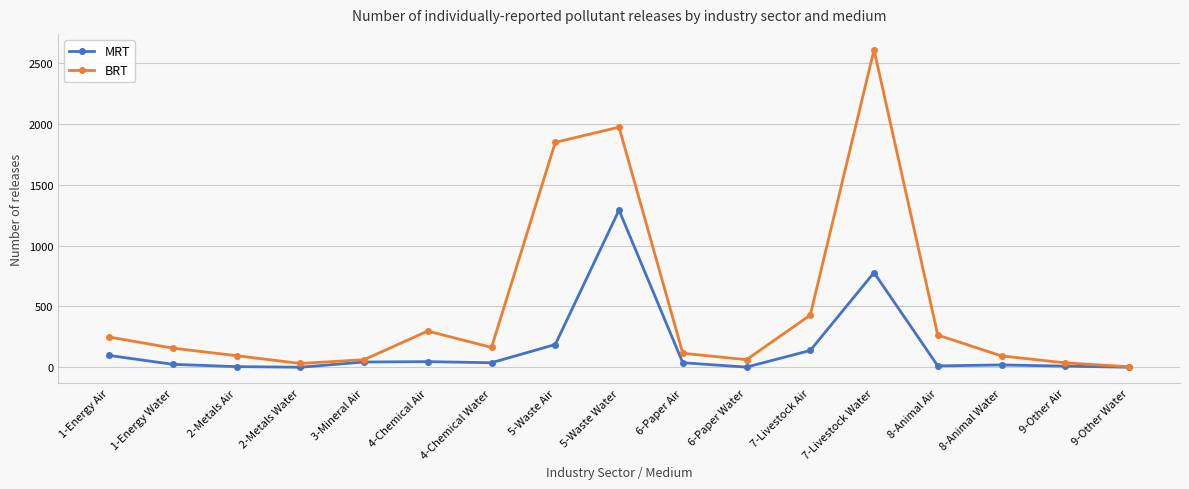

What is the value of the MRT point at the 6th from the left?

46